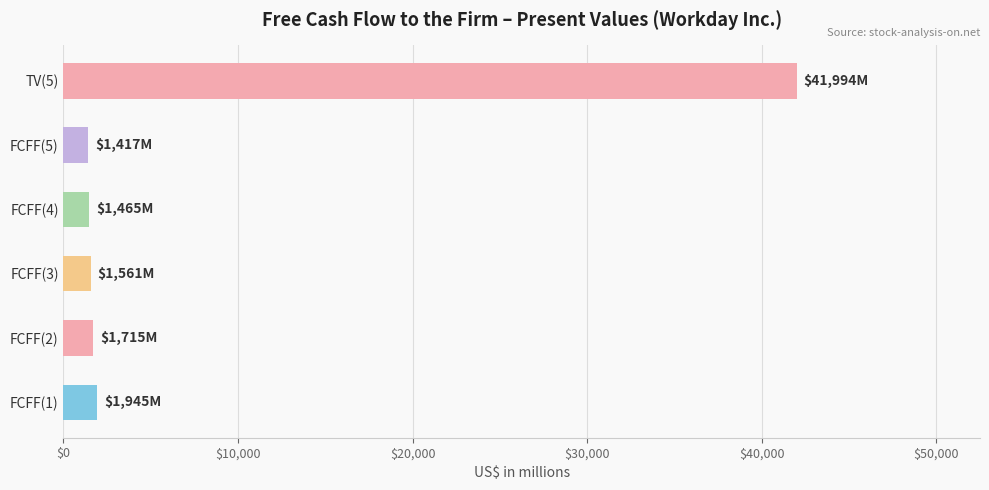

Is it true that the value at FCFF(1) is 1945?

True